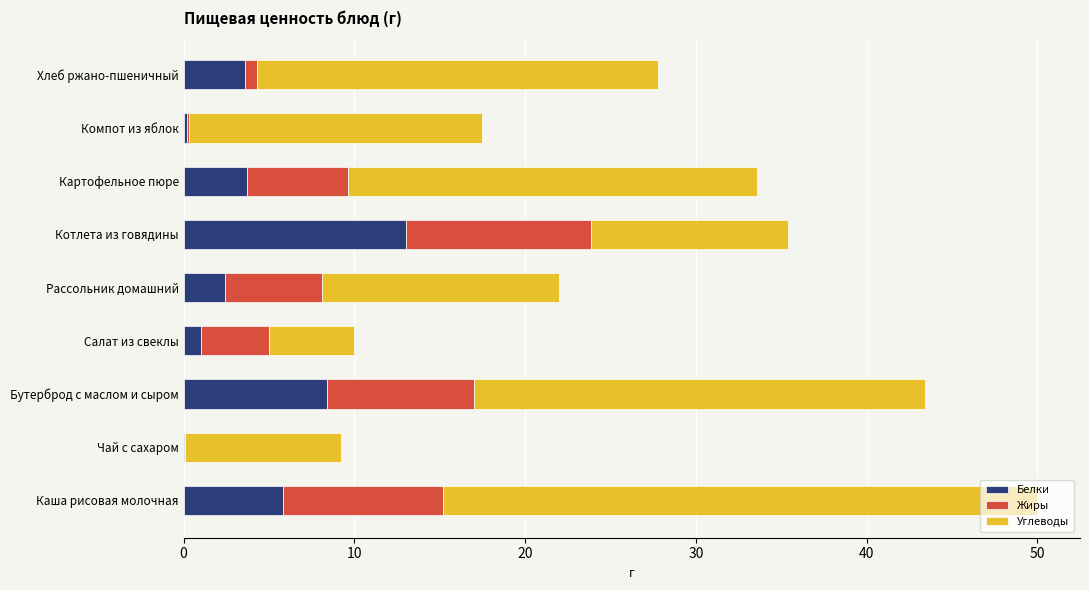

Is it true that Белки equals 3.2 at Каша рисовая молочная?

False